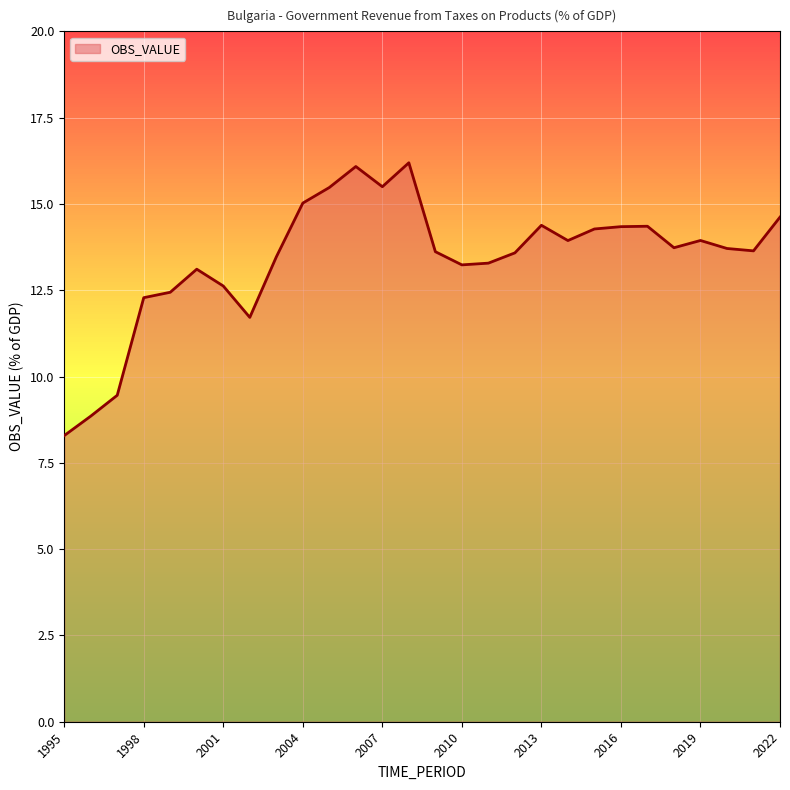

Does the chart display data point markers on the line(s)?

No